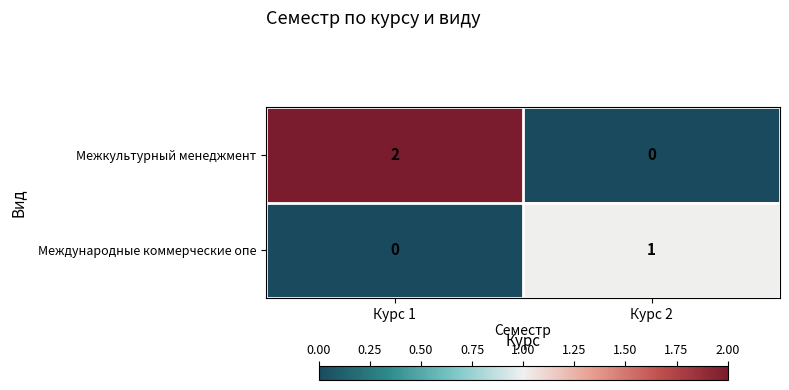

Which series has the largest total across all categories?

Межкультурный менеджмент